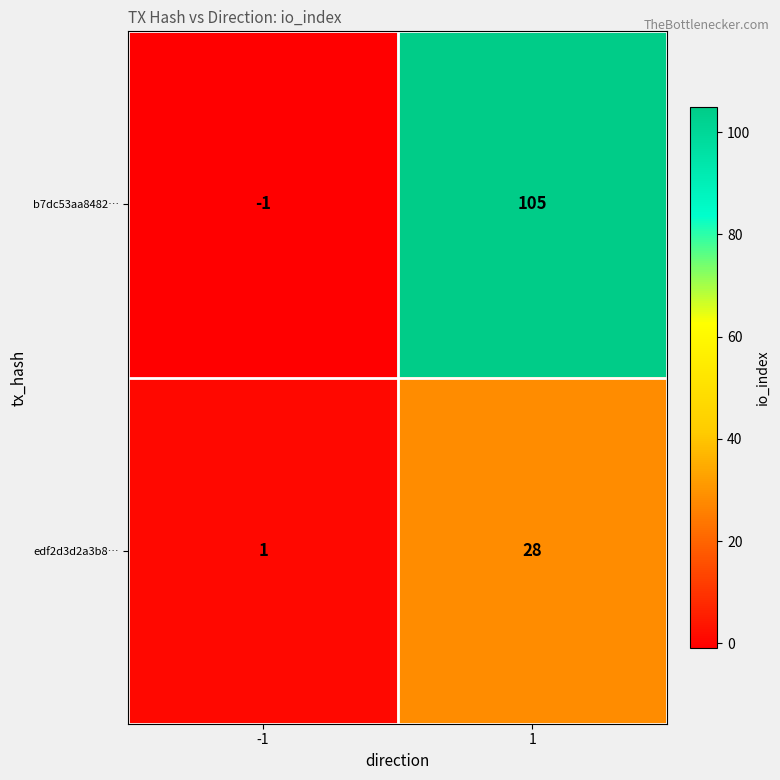

True or false: edf2d3d2a3b8… has a value of 1 at -1.

True